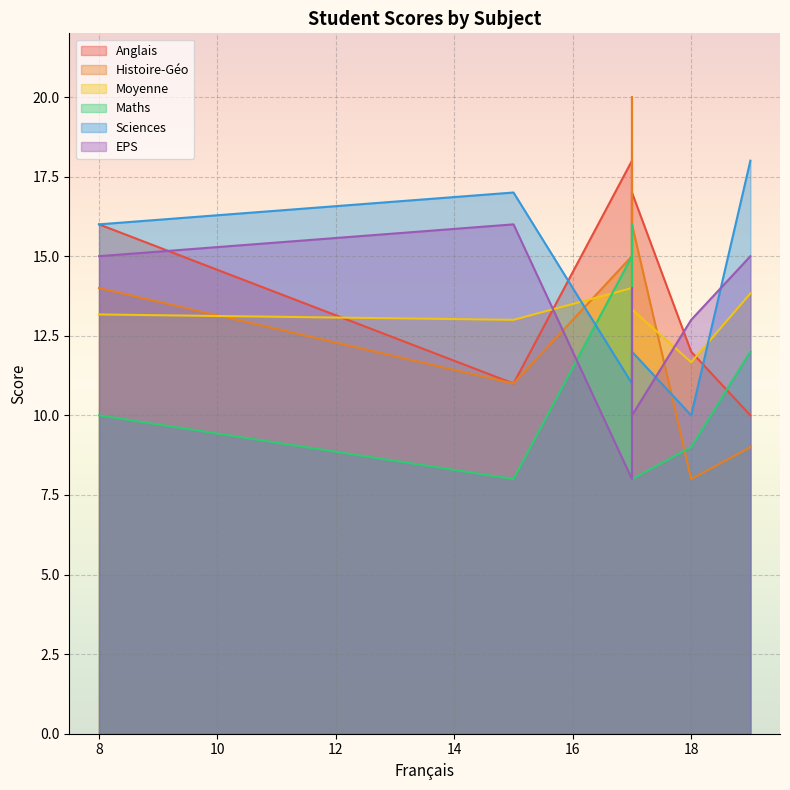

Which series has the widest spread of values?

Histoire-Géo